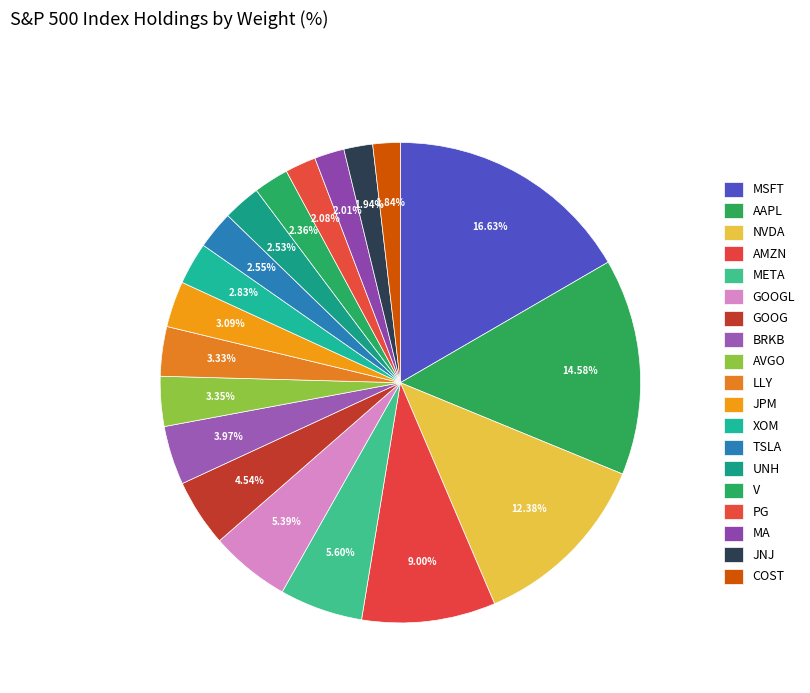

How many segments does this pie chart have?

19